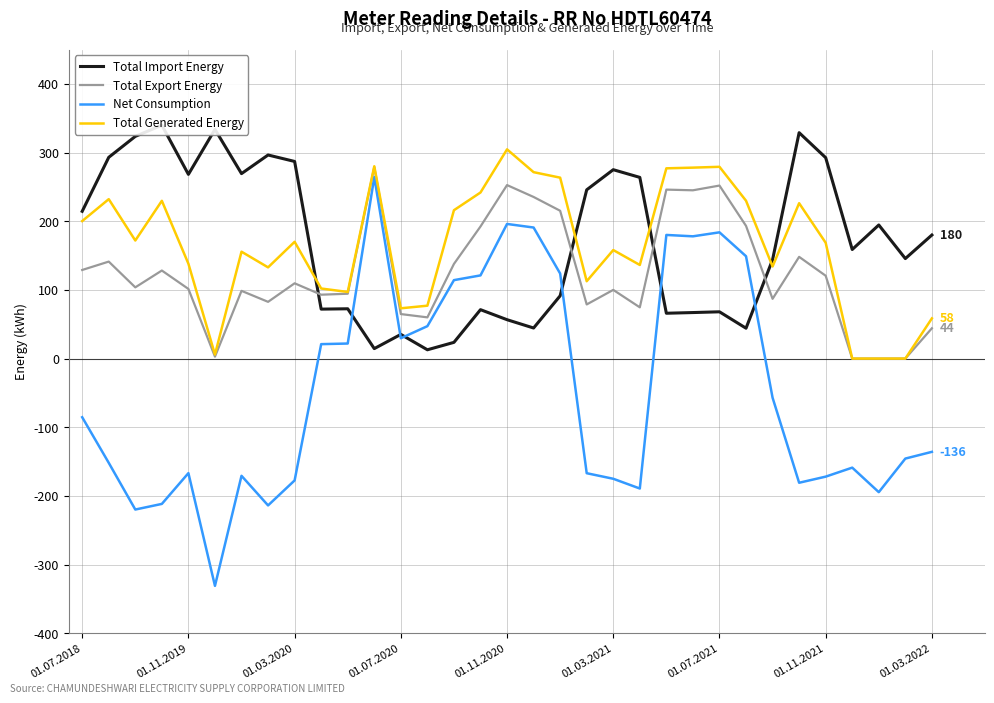

What is the sum of all Net Consumption values?

-1483.0